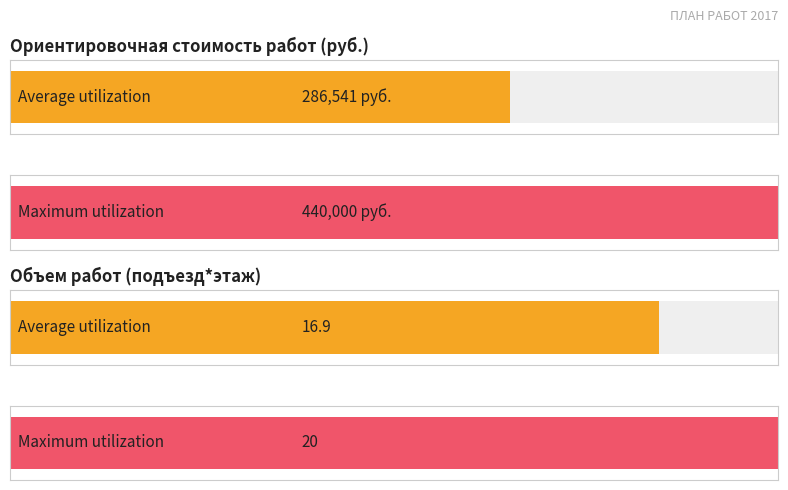

What are all the series names shown in the legend?

Ориентировочная стоимость работ, объем работ